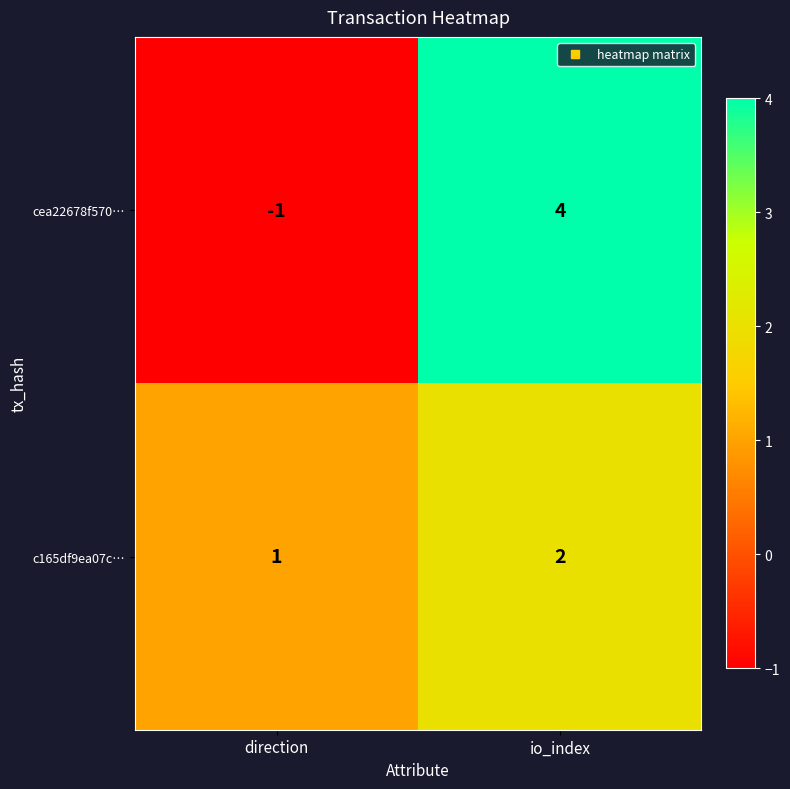

What is the total value across all series at io_index?

6